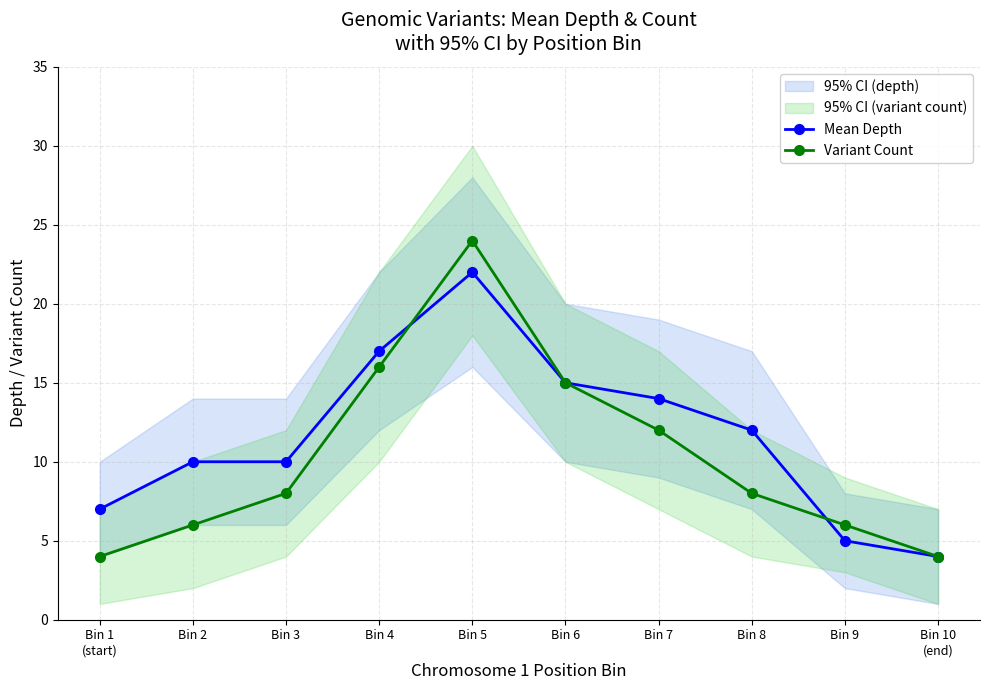

How many intersections are there between Mean Depth and Variant Count?

2